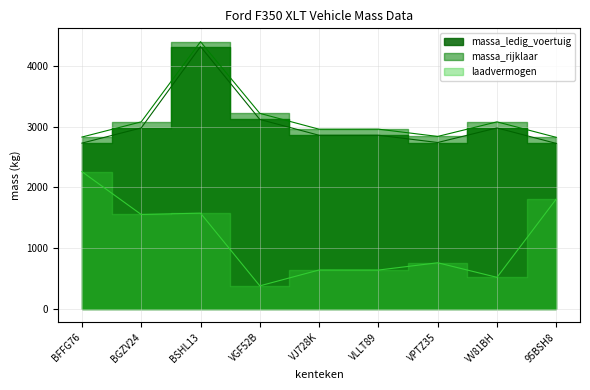

What is the total value across all series at VV81BH?

6580